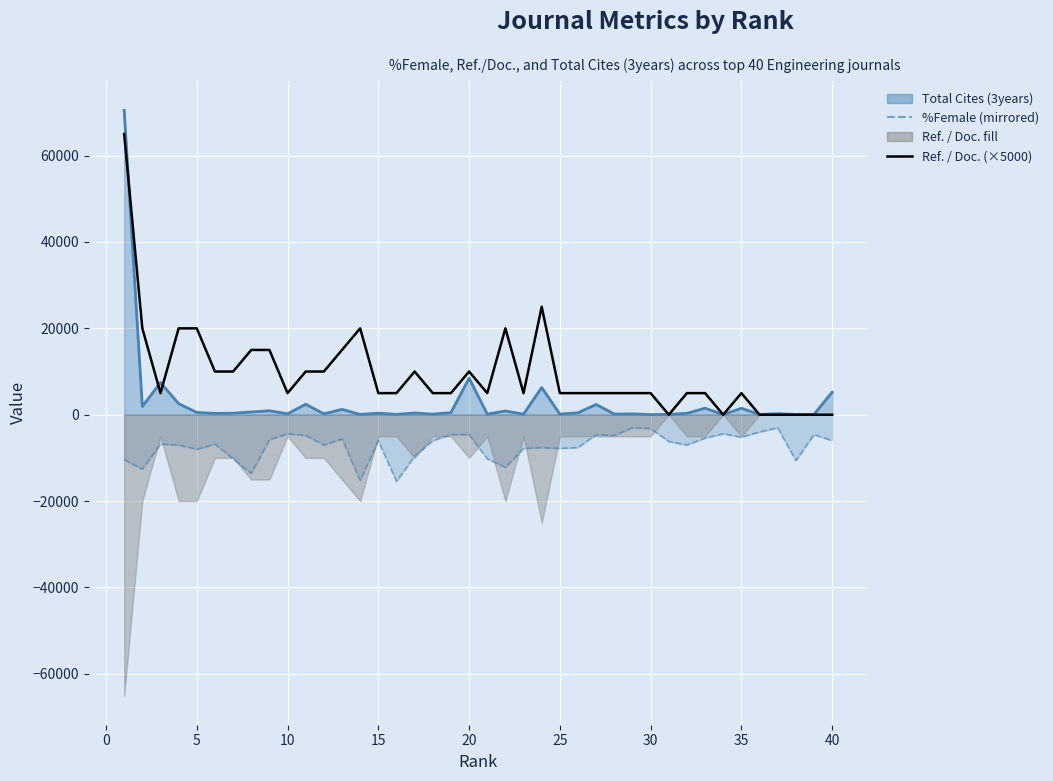

What is the difference between the second highest and minimum values in the %Female (mirrored) series?

12400